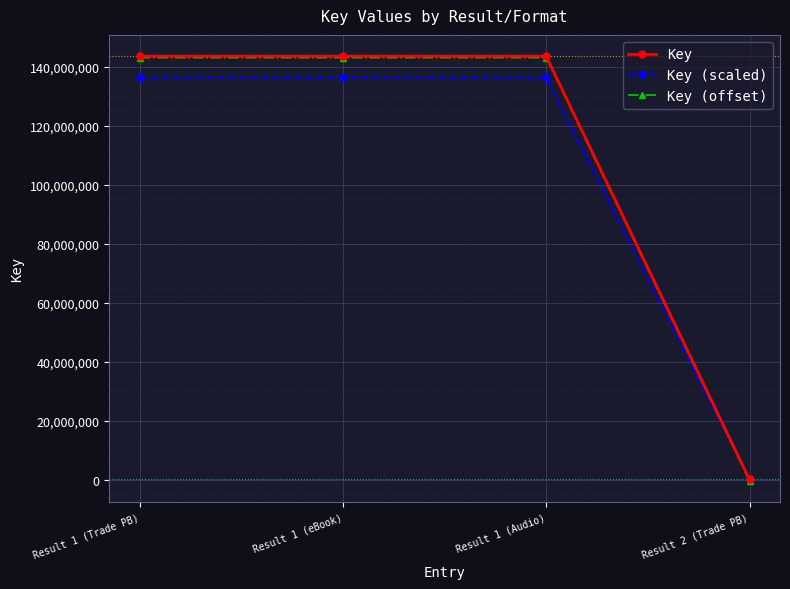

Reading left to right, transcribe all the data shown in this chart.

Key: 143540818.0	143540818.0	143540818.0	160826.0
Key (scaled): 136363777.1	136363777.1	136363777.1	152784.7
Key (offset): 143040818.0	143040818.0	143040818.0	-339174.0